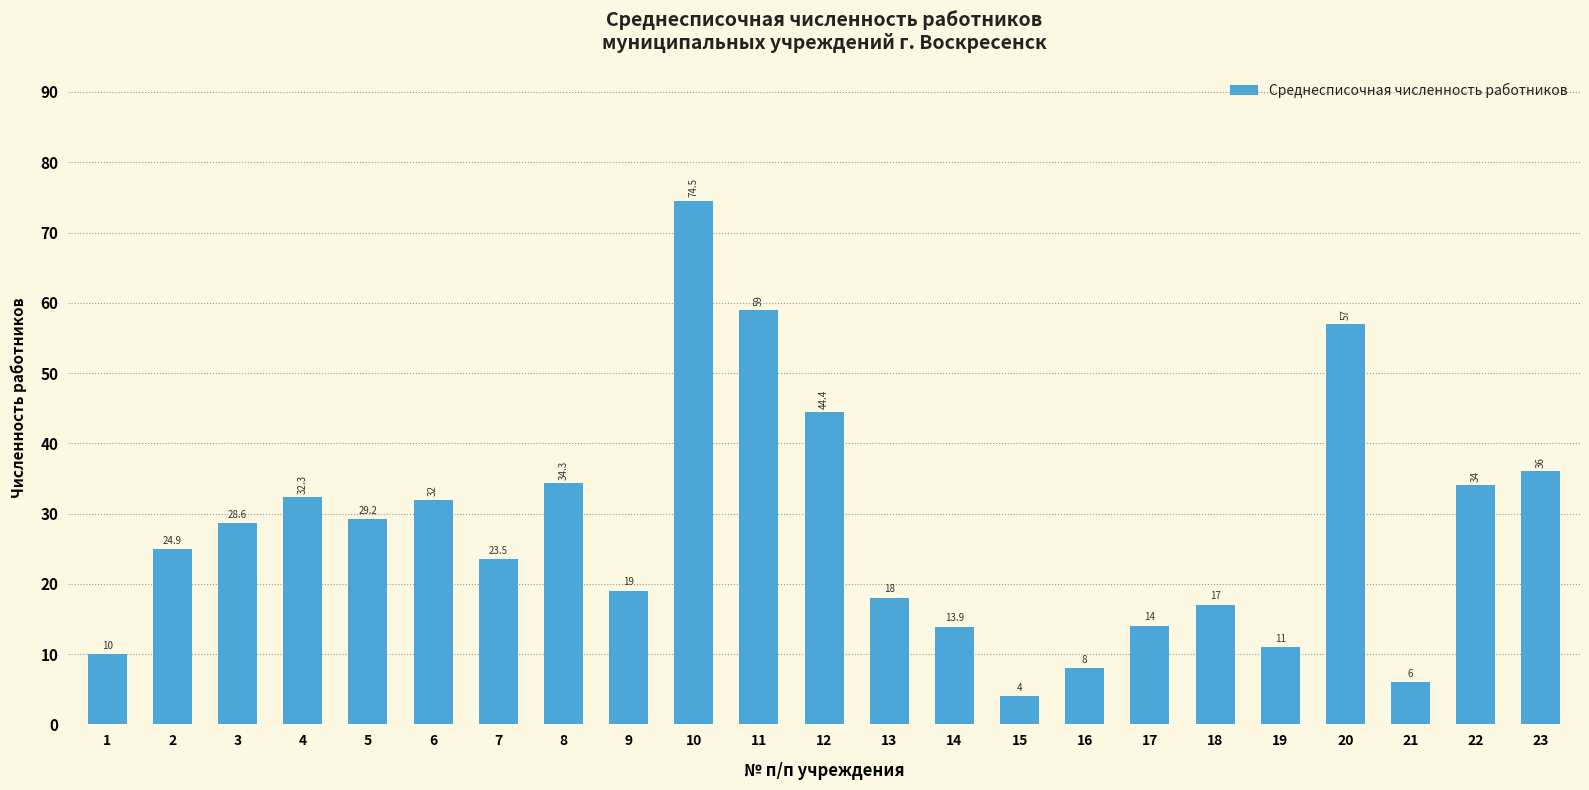

Rank the categories by value from lowest to highest.

15, 21, 16, 1, 19, 14, 17, 18, 13, 9, 7, 2, 3, 5, 6, 4, 22, 8, 23, 12, 20, 11, 10